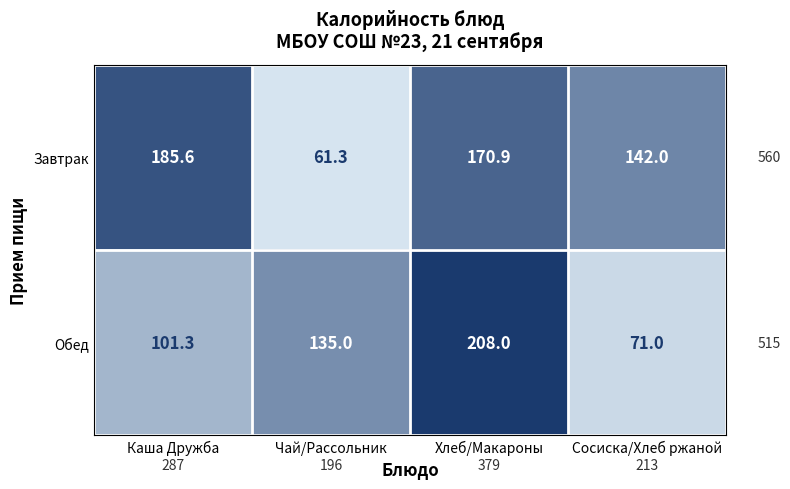

Which category has the highest value across all series?

Хлеб/Макароны